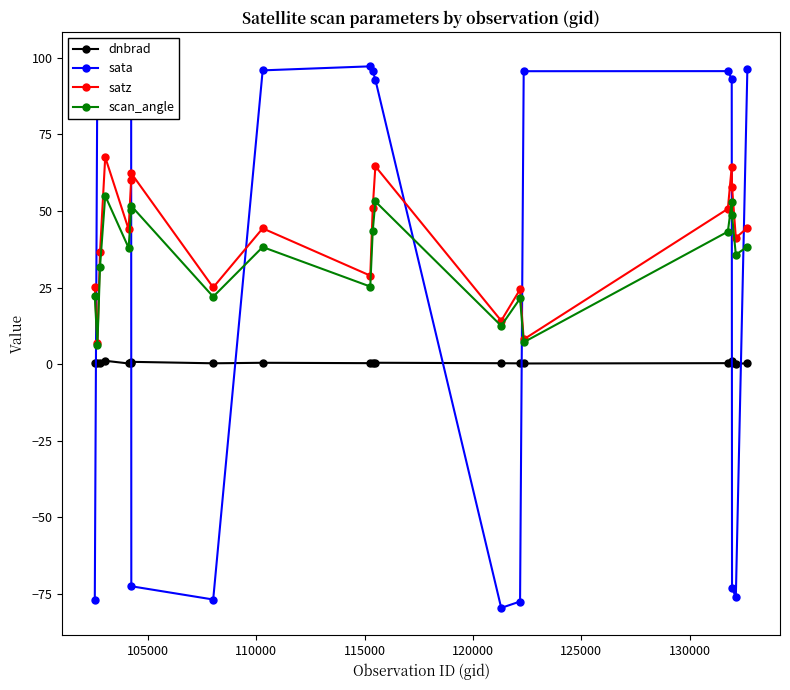

What is the highest value of the scan_angle series?

54.9